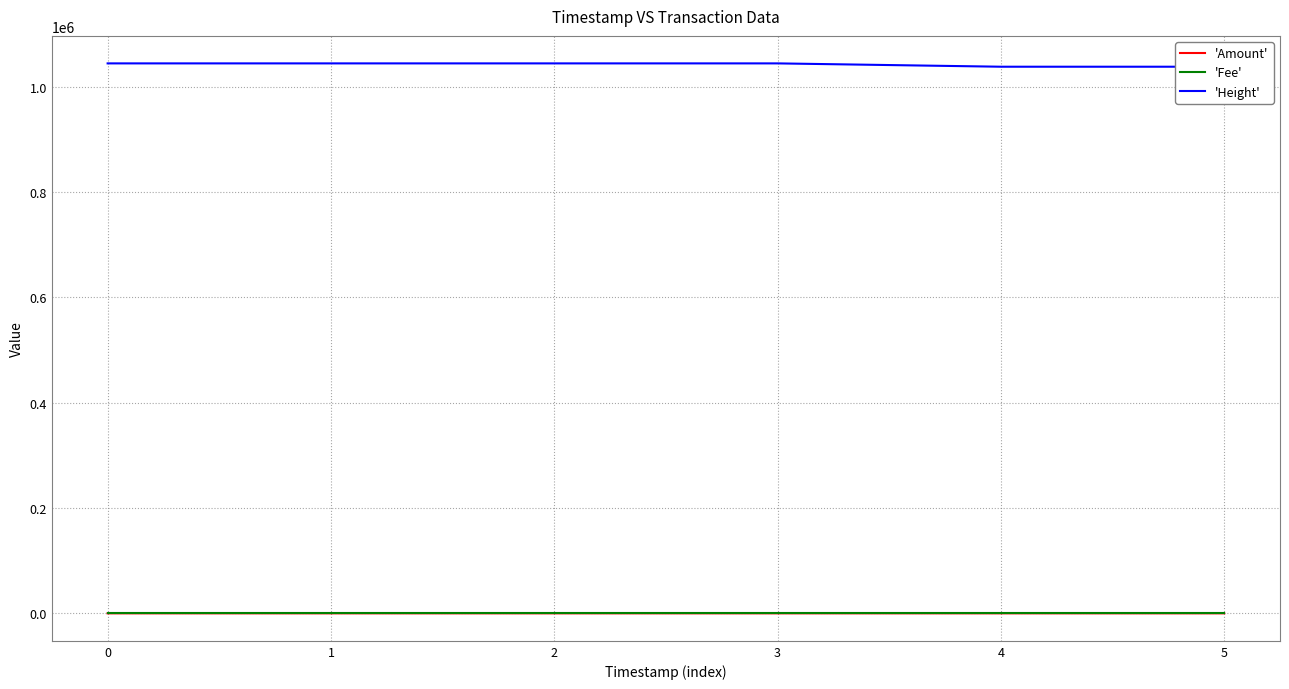

What is the sum of all 'Amount' values?

1.2